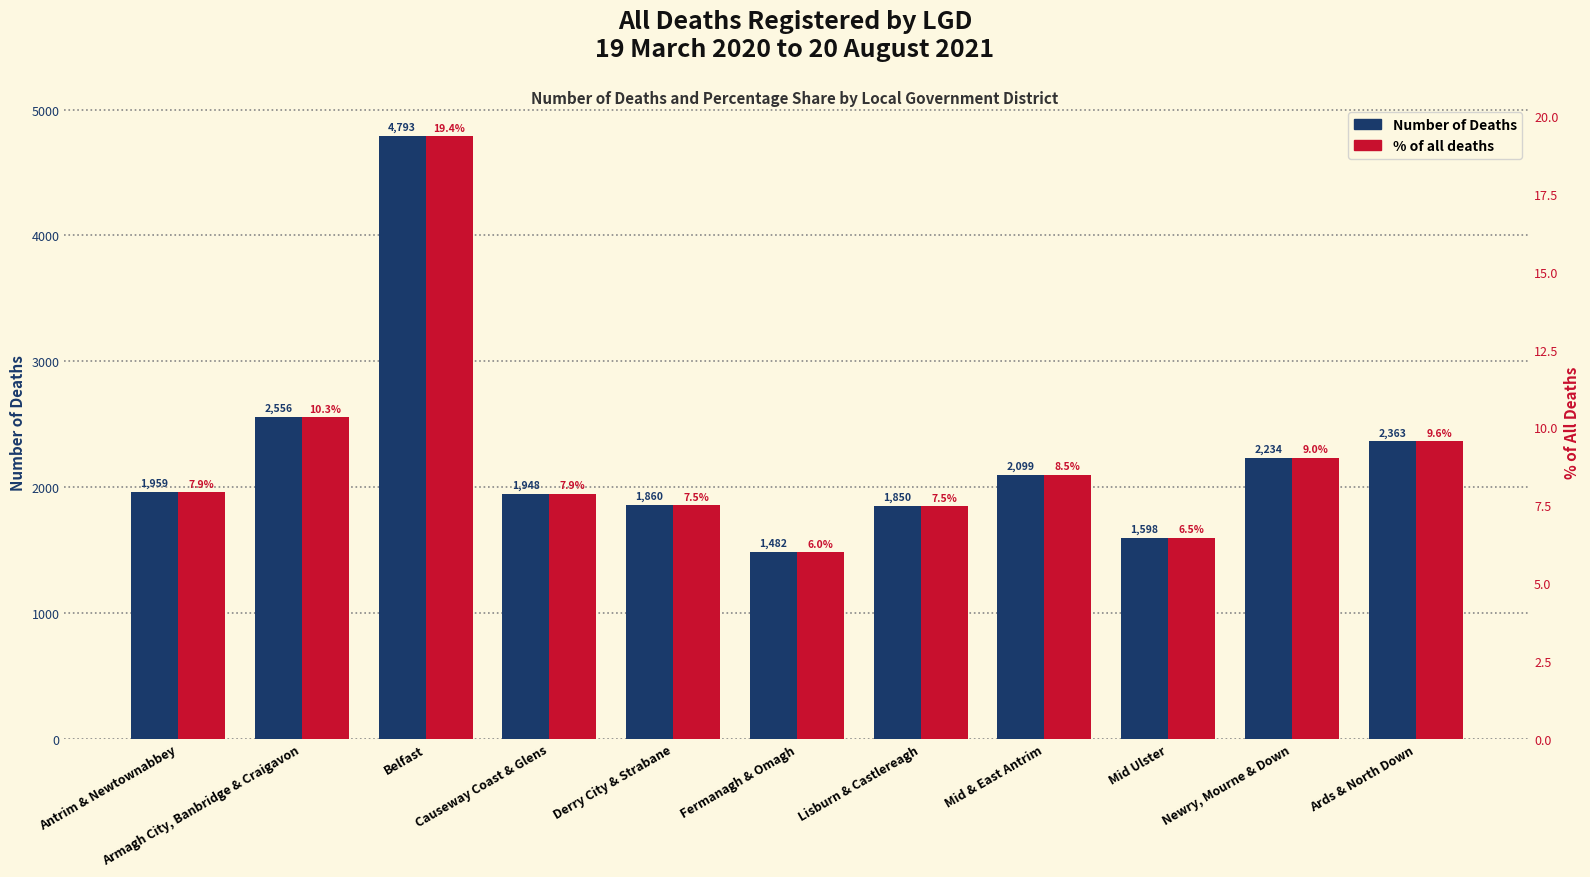

What is the label of the 8th bar from the right?

Causeway Coast & Glens